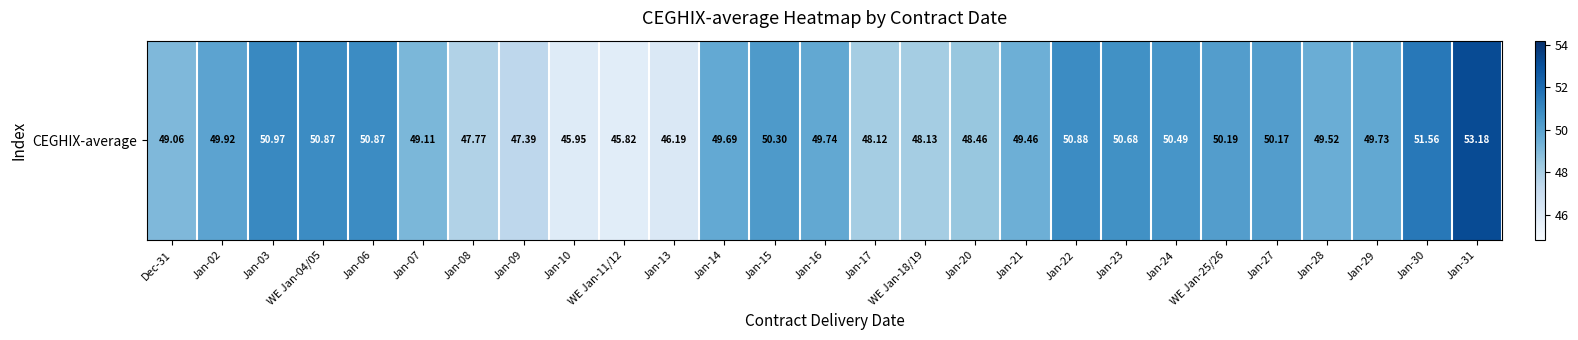

What is the greatest value displayed?

53.2